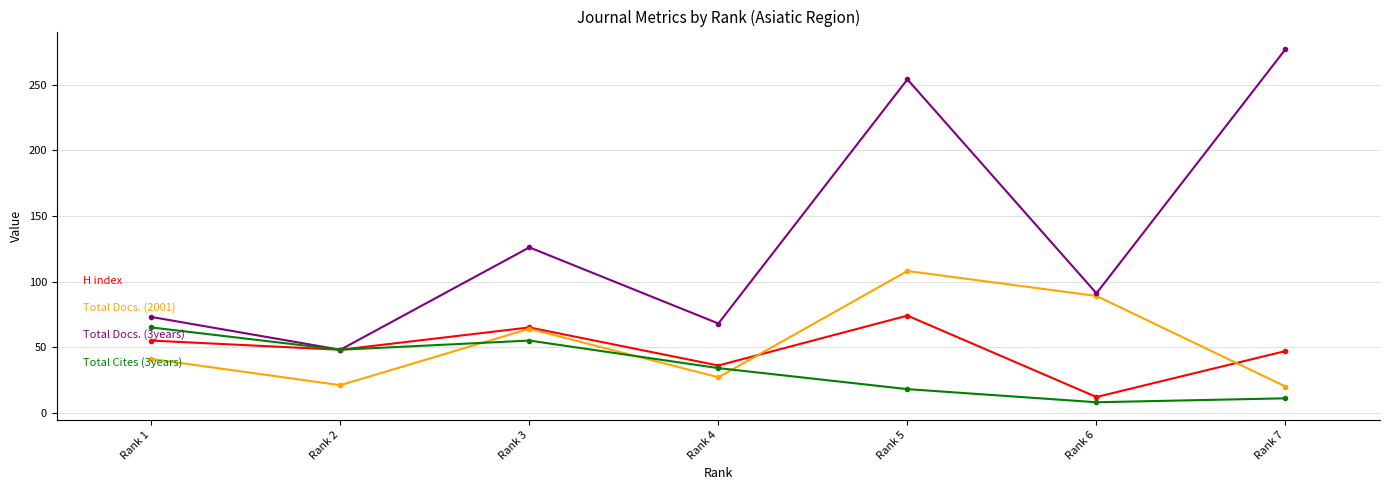

At which category is the sum across all series the highest?

Rank 5